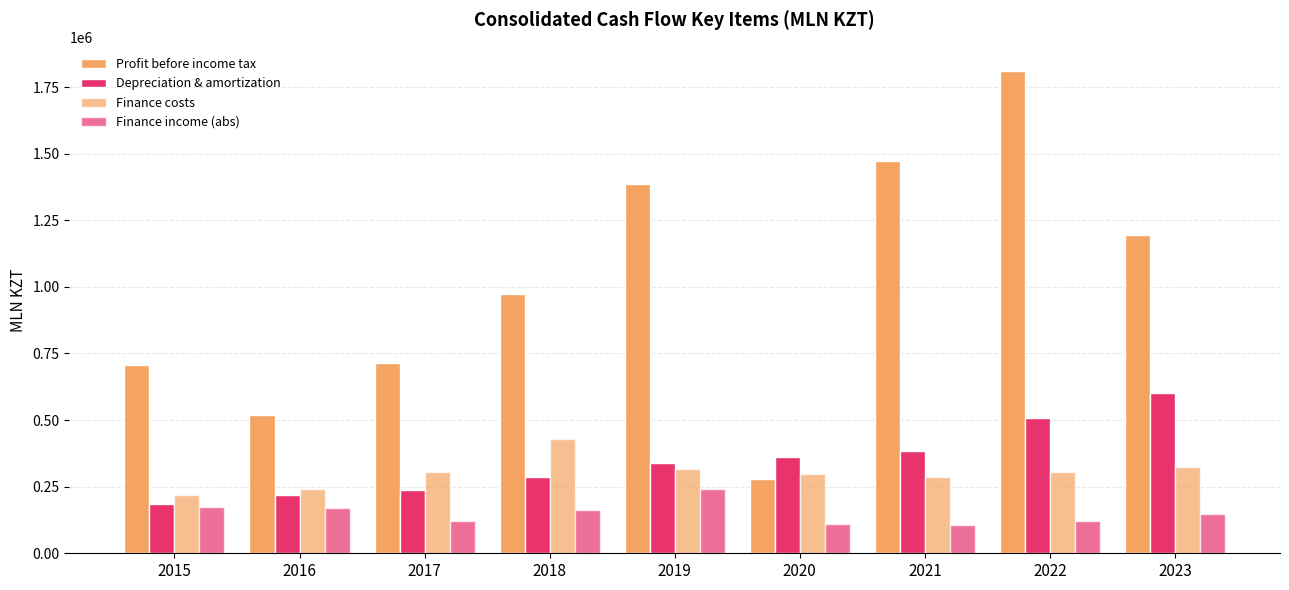

How many series are shown in this chart?

4